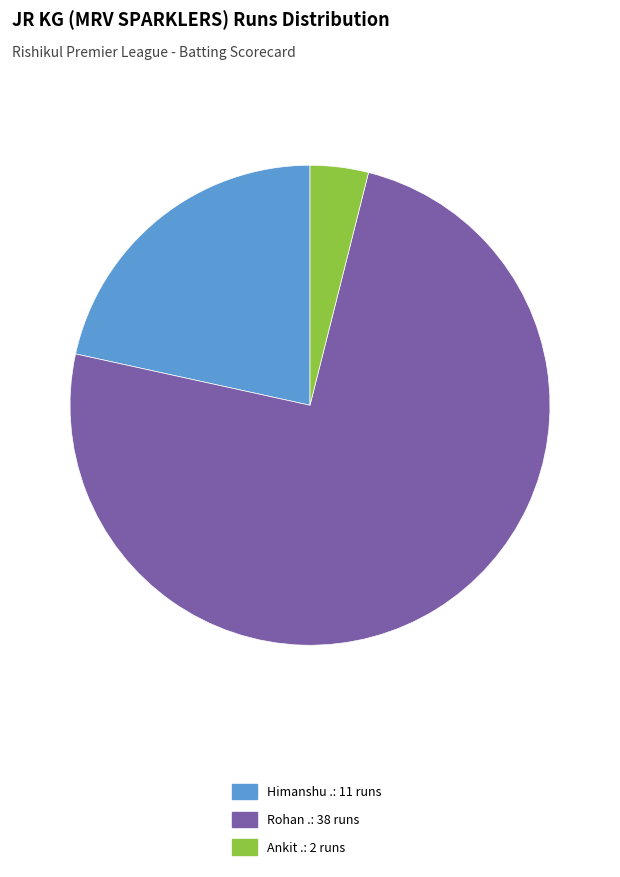

Which category has the biggest portion of the pie?

Rohan .: 38 runs